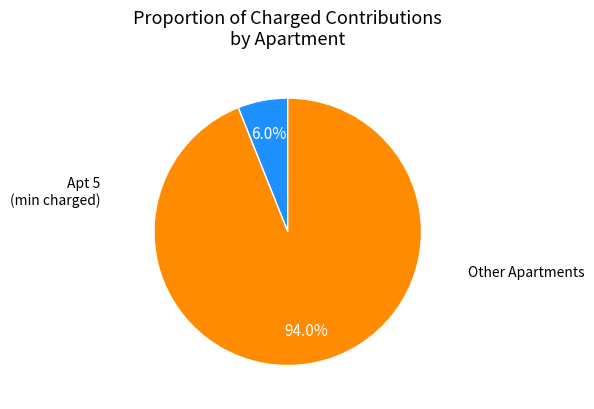

Is there any slice that represents more than half of the pie?

Yes